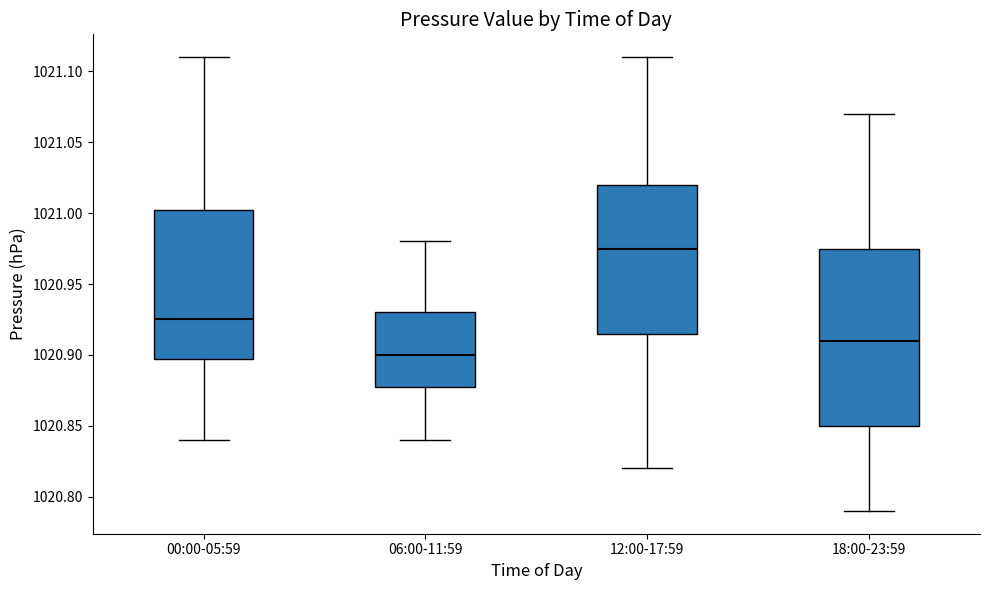

Reading left to right, transcribe this box plot: for each box, give where its median line is, the range the box spans, and where its two whiskers end, as read against the y-axis. The values are not printed on the chart, so give them approximately, as read against the axis.

00:00-05:59: median 1020.925, box 1020.900 to 1021.005, whiskers 1020.840 to 1021.110
06:00-11:59: median 1020.900, box 1020.880 to 1020.930, whiskers 1020.840 to 1020.980
12:00-17:59: median 1020.975, box 1020.915 to 1021.020, whiskers 1020.820 to 1021.110
18:00-23:59: median 1020.910, box 1020.850 to 1020.975, whiskers 1020.790 to 1021.070